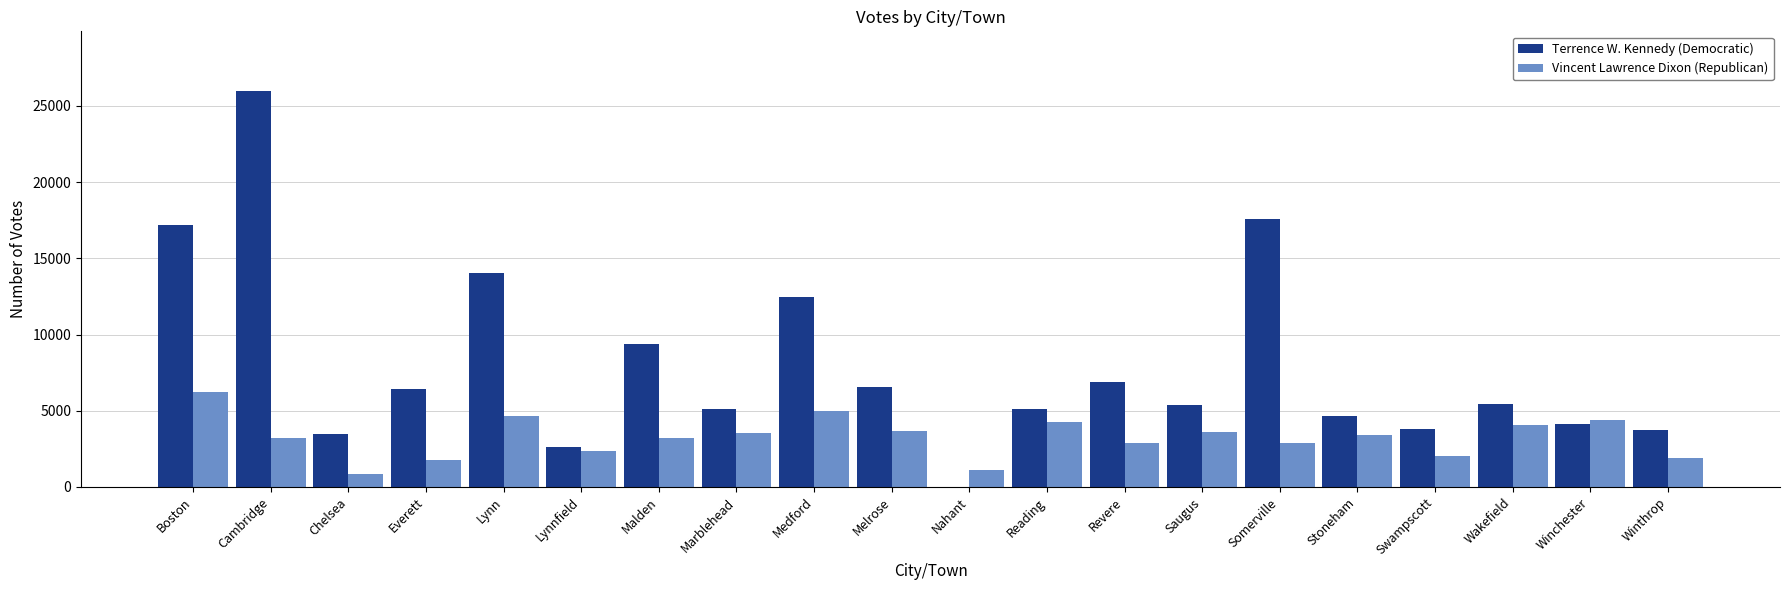

What is the approximate value of Vincent Lawrence Dixon (Republican) at Revere, to the nearest 100?

2900